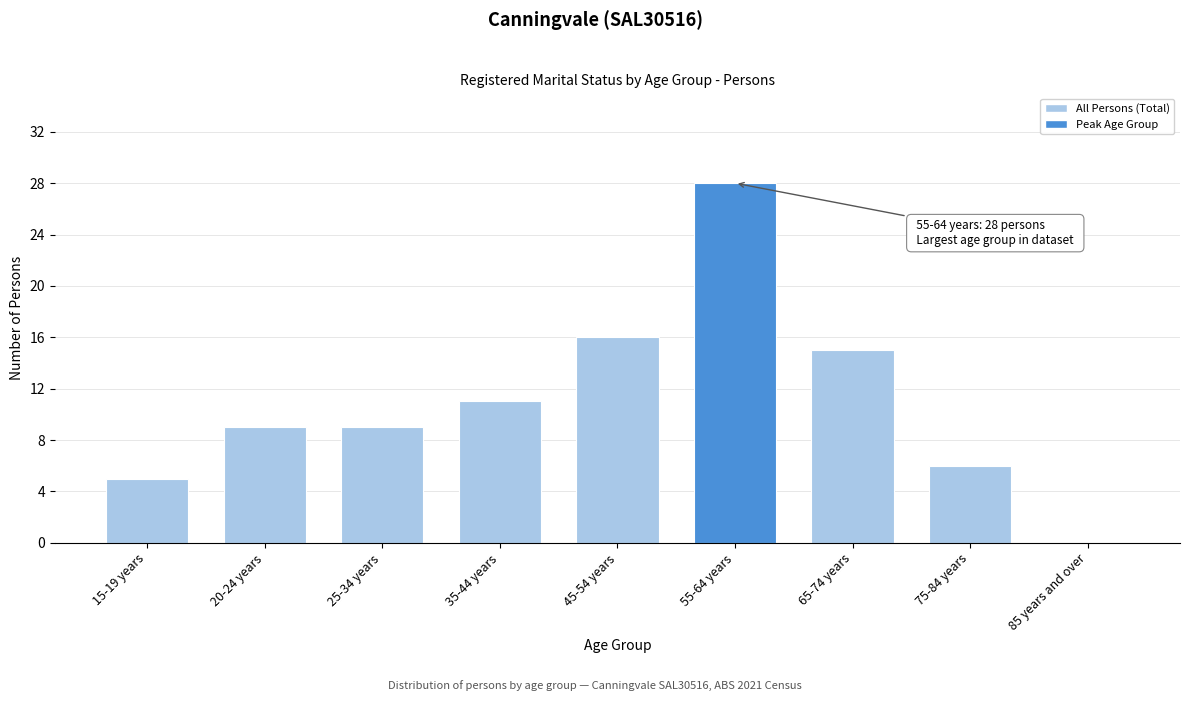

Reading left to right, list all the values displayed in this chart.

15-19 years=5	20-24 years=9	25-34 years=9	35-44 years=11	45-54 years=16	55-64 years=28	65-74 years=15	75-84 years=6	85 years and over=0